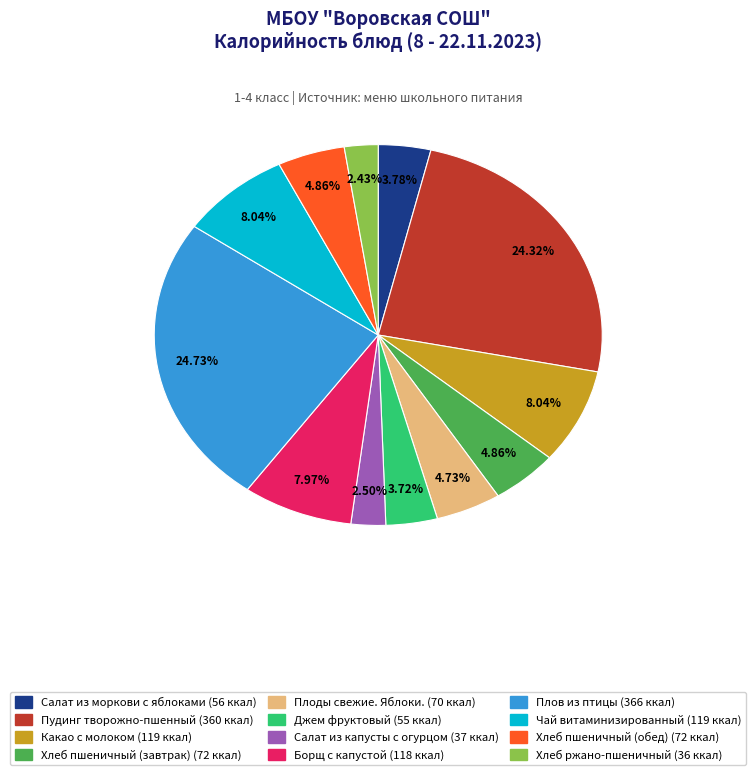

Combined, do Плов из птицы and Плоды свежие. Яблоки. account for over 50%?

No